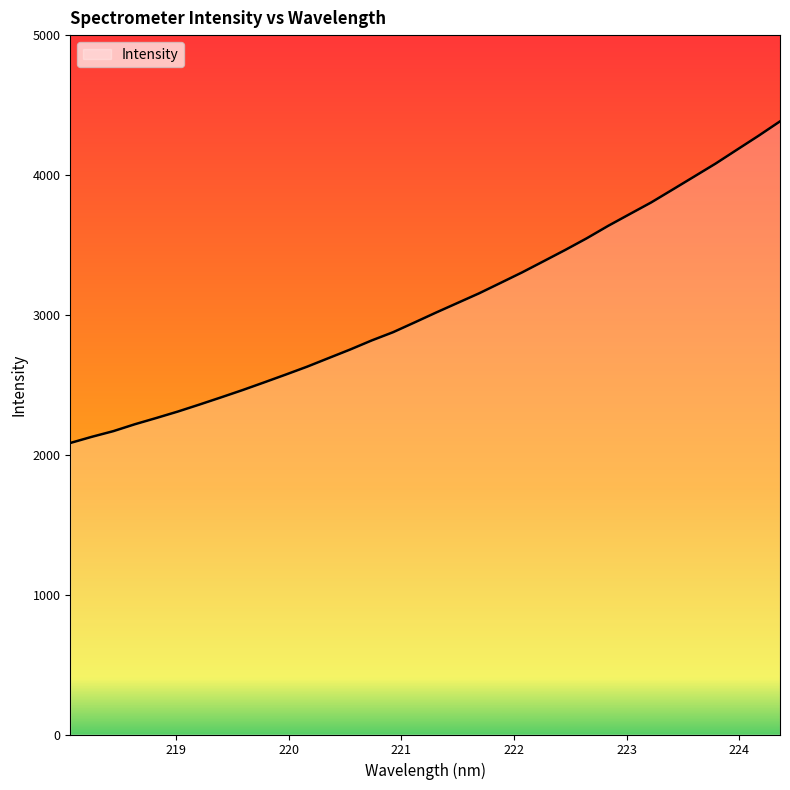

What is the difference between the maximum and minimum values?

2299.2